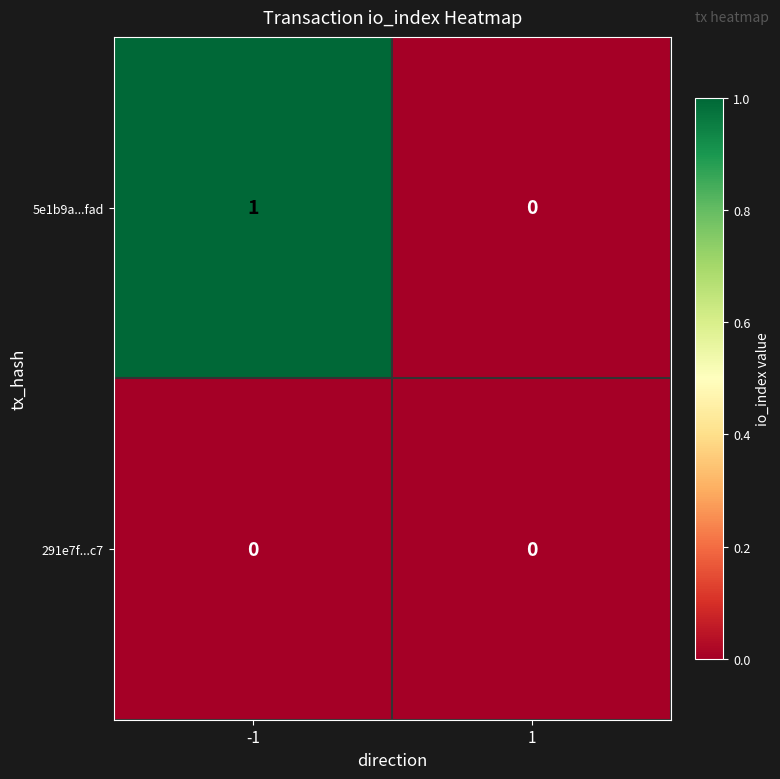

Rank the series by their maximum value, from highest to lowest.

5e1b9a...fad, 291e7f...c7